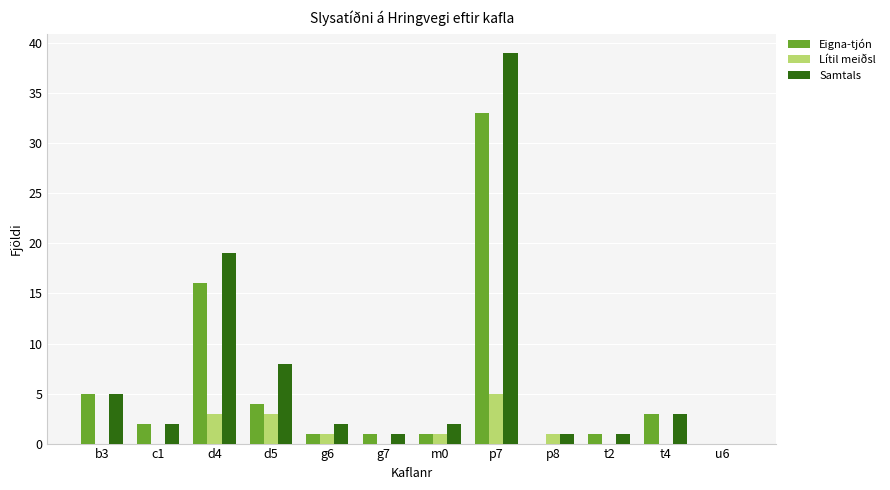

Reading right to left, what are all the values shown in this chart?

Eigna-tjón: 0	3	1	0	33	1	1	1	4	16	2	5
Lítil meiðsl: 0	0	0	1	5	1	0	1	3	3	0	0
Samtals: 0	3	1	1	39	2	1	2	8	19	2	5